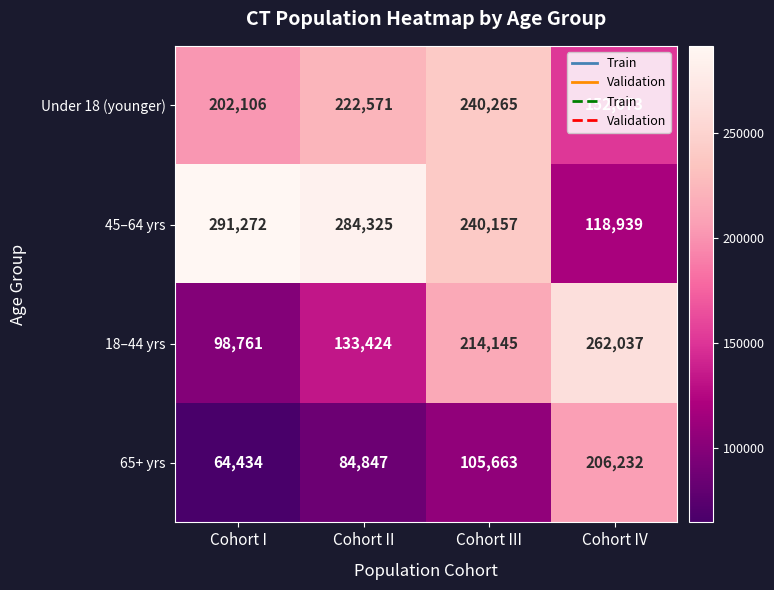

What is the average value of the 65+ yrs series?

115294